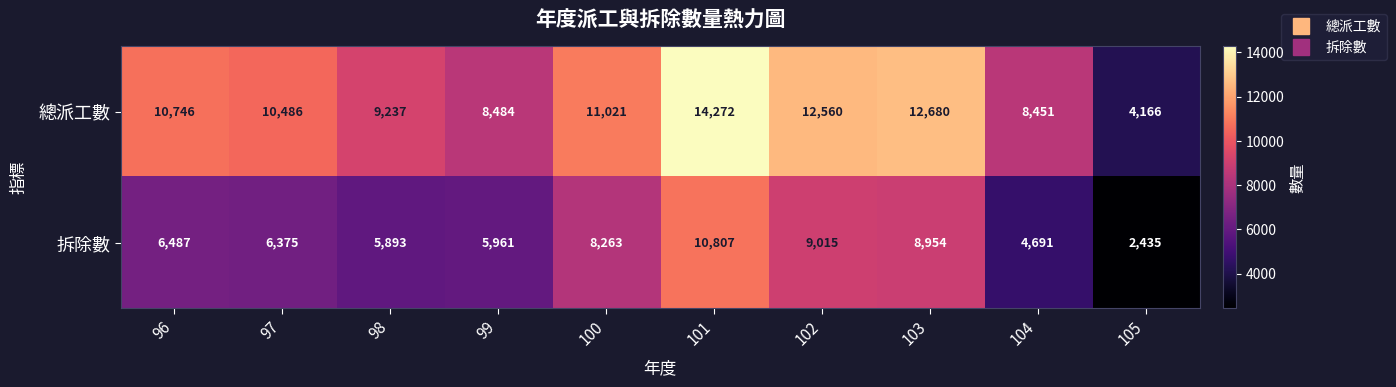

At which label is 拆除數 closest to 6621?

96